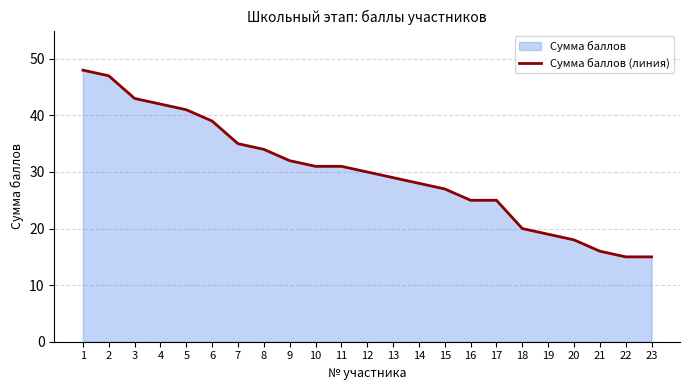

List the labels in order of value, smallest first.

22, 23, 21, 20, 19, 18, 16, 17, 15, 14, 13, 12, 10, 11, 9, 8, 7, 6, 5, 4, 3, 2, 1